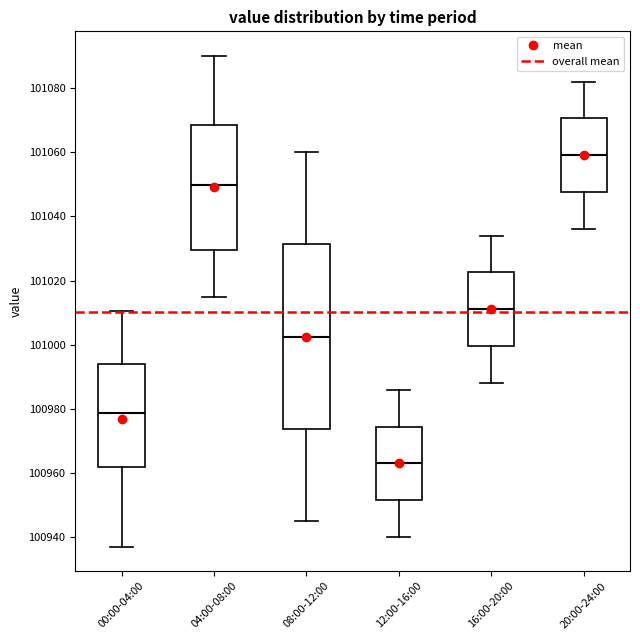

Where is the upper edge of the box for 20:00-24:00 on the y-axis? The values are not printed on the chart, so give them approximately, as read against the axis.

101070